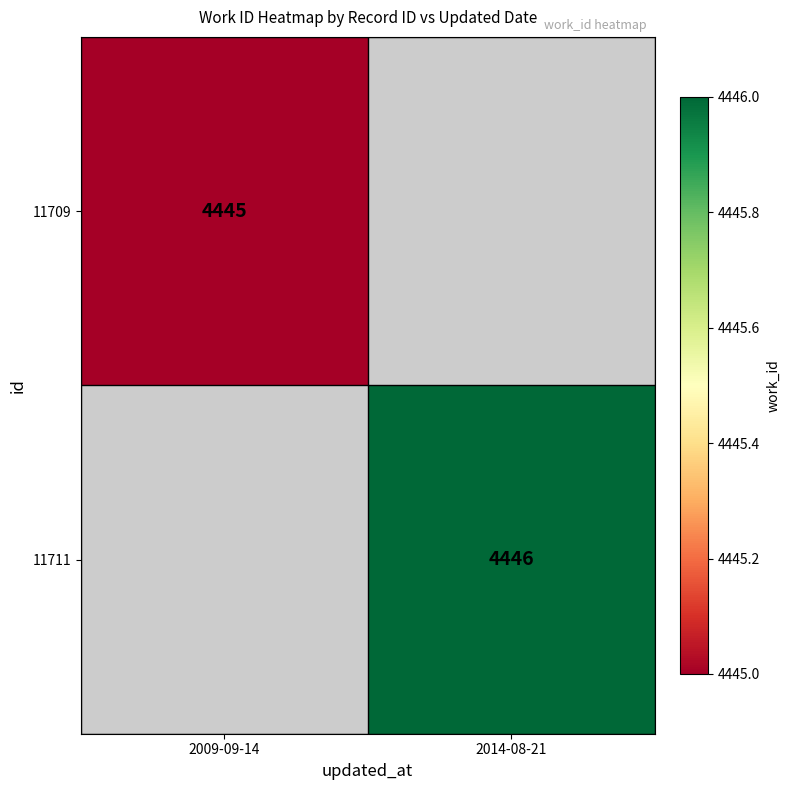

How many distinct data groups are displayed?

2